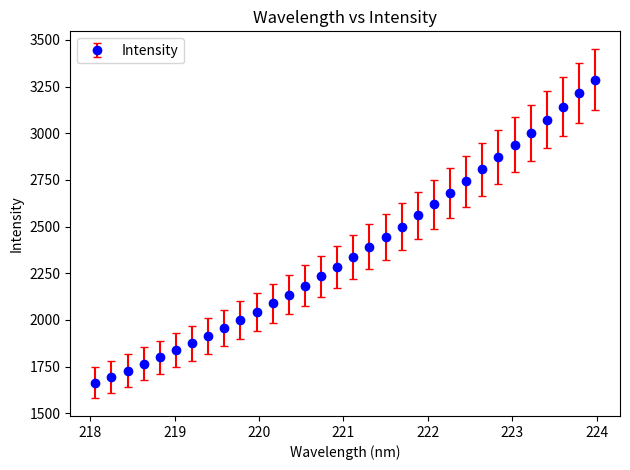

What is the sum of all values?

75825.8